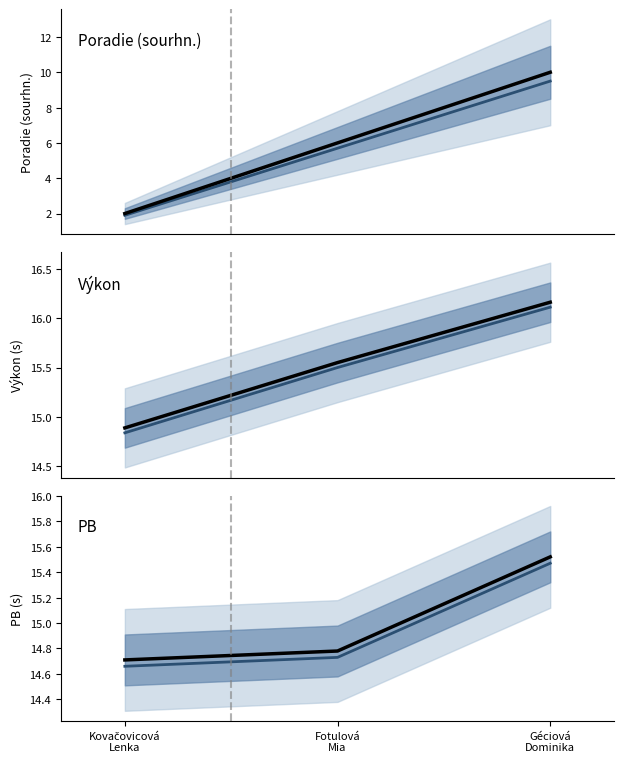

At how many categories does at least one series exceed 8?

3